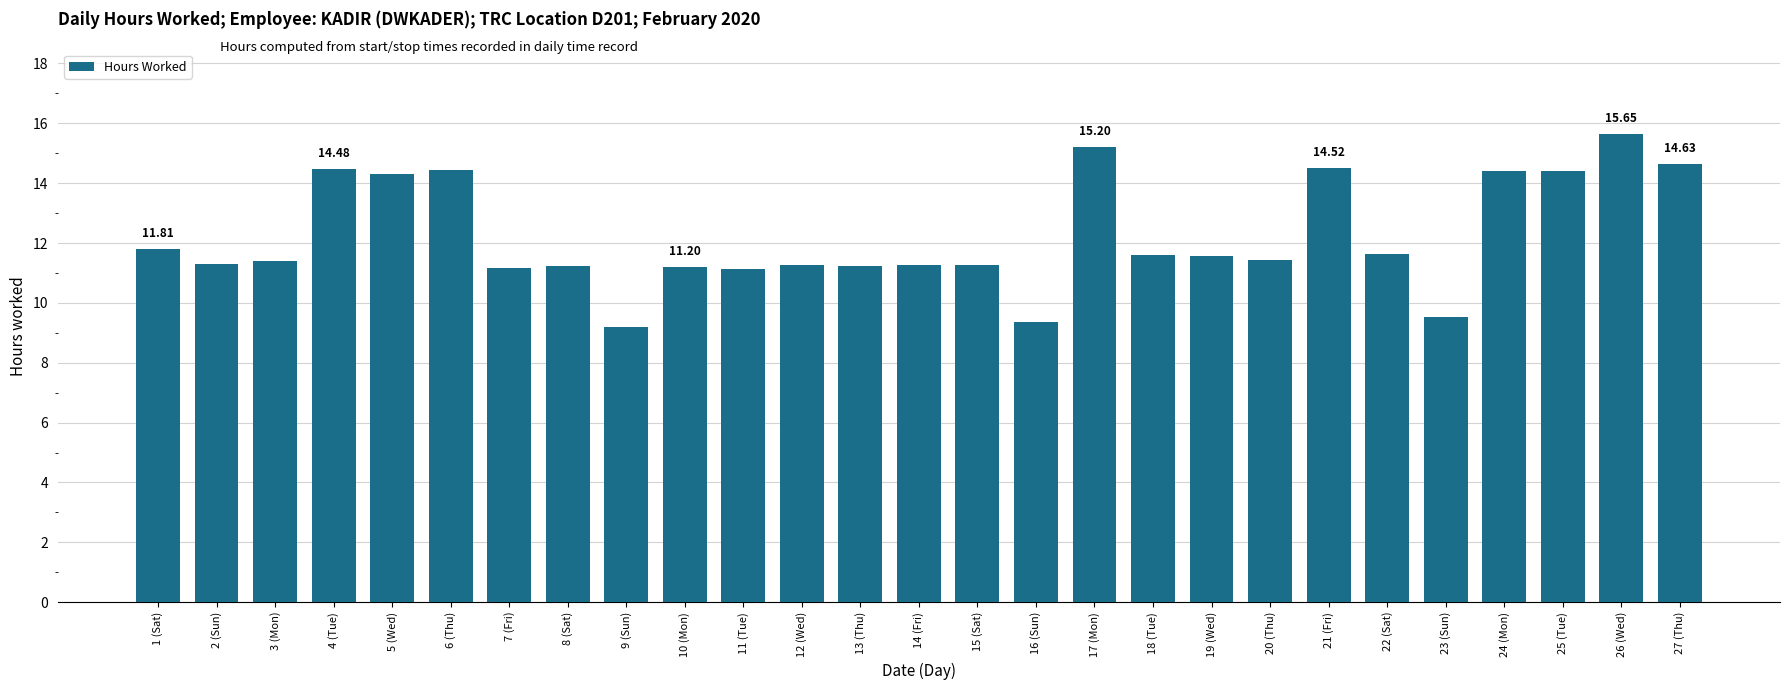

What is the difference between the maximum and second lowest values?

6.3